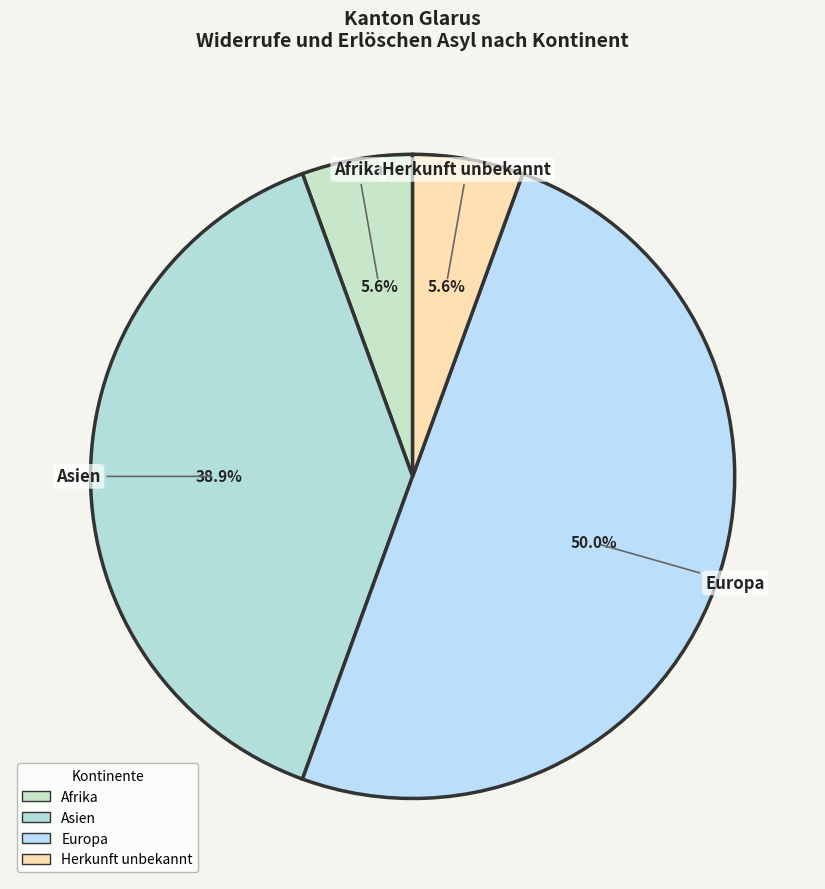

True or false: Herkunft unbekannt accounts for 6% of the total.

True